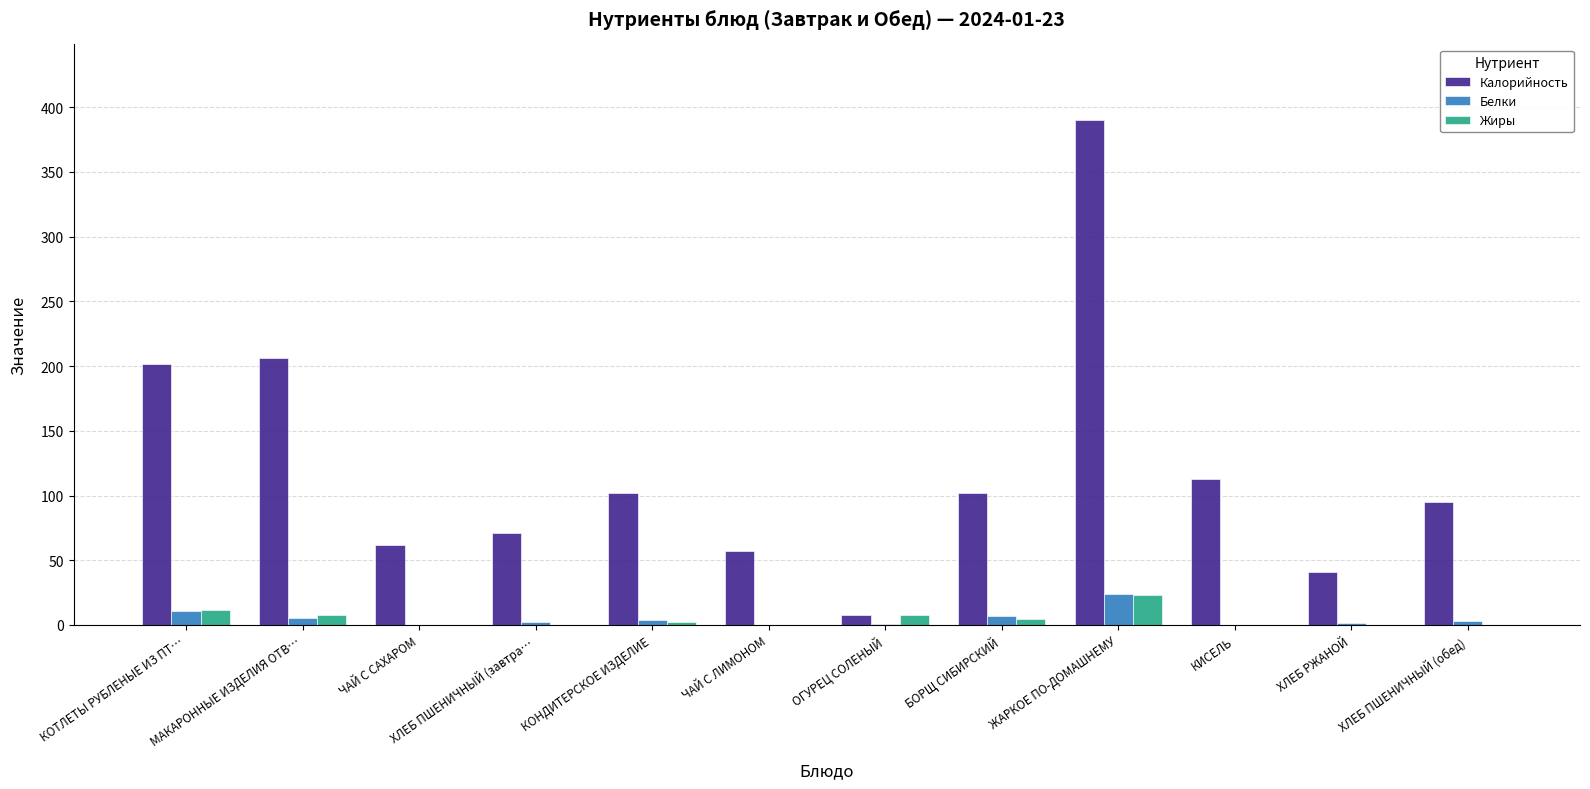

Are the bars horizontal?

No